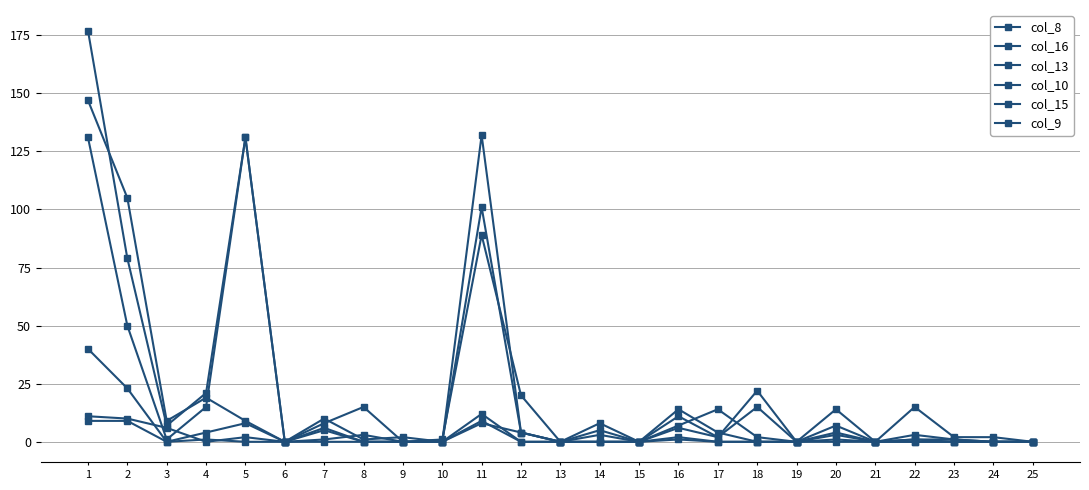

How many lines are shown in the chart?

6